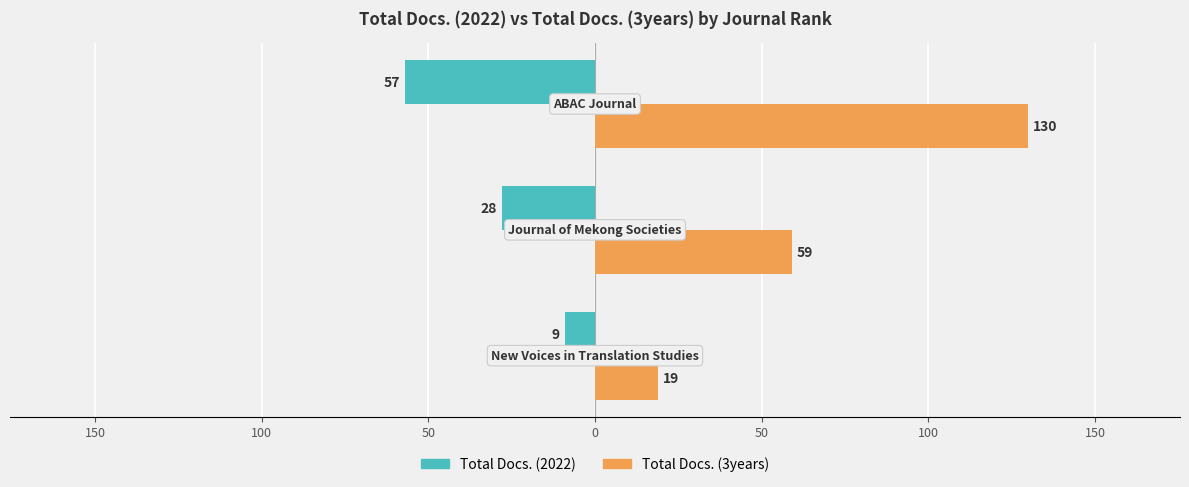

What are all the series names shown in the legend?

Total Docs. (2022), Total Docs. (3years)